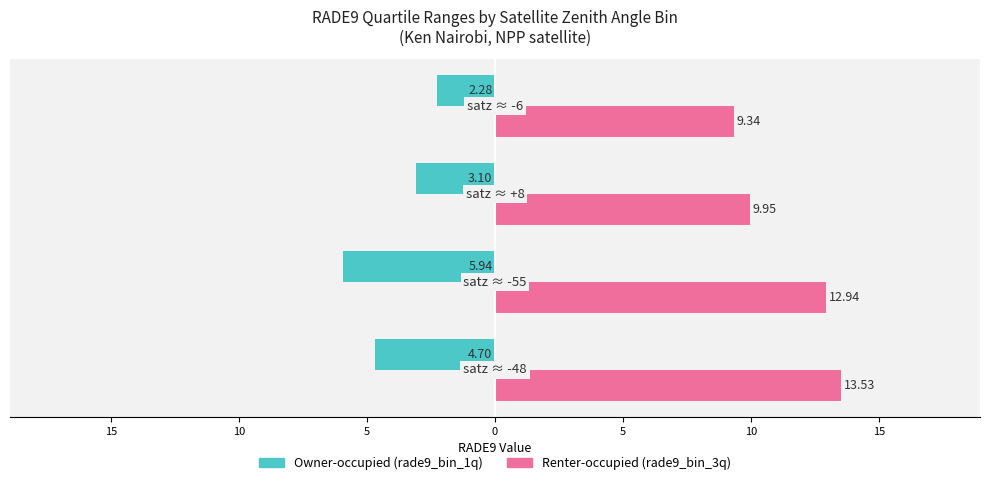

Are the bars grouped side by side (vs. stacked)?

Yes